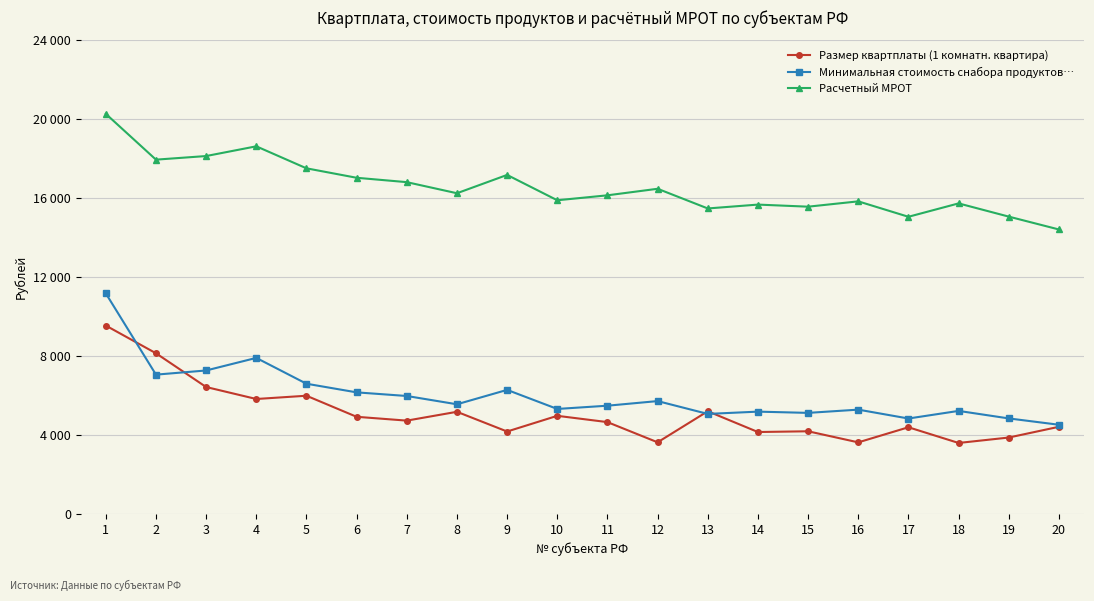

How many interior local valleys does the Расчетный МРОТ series have?

6